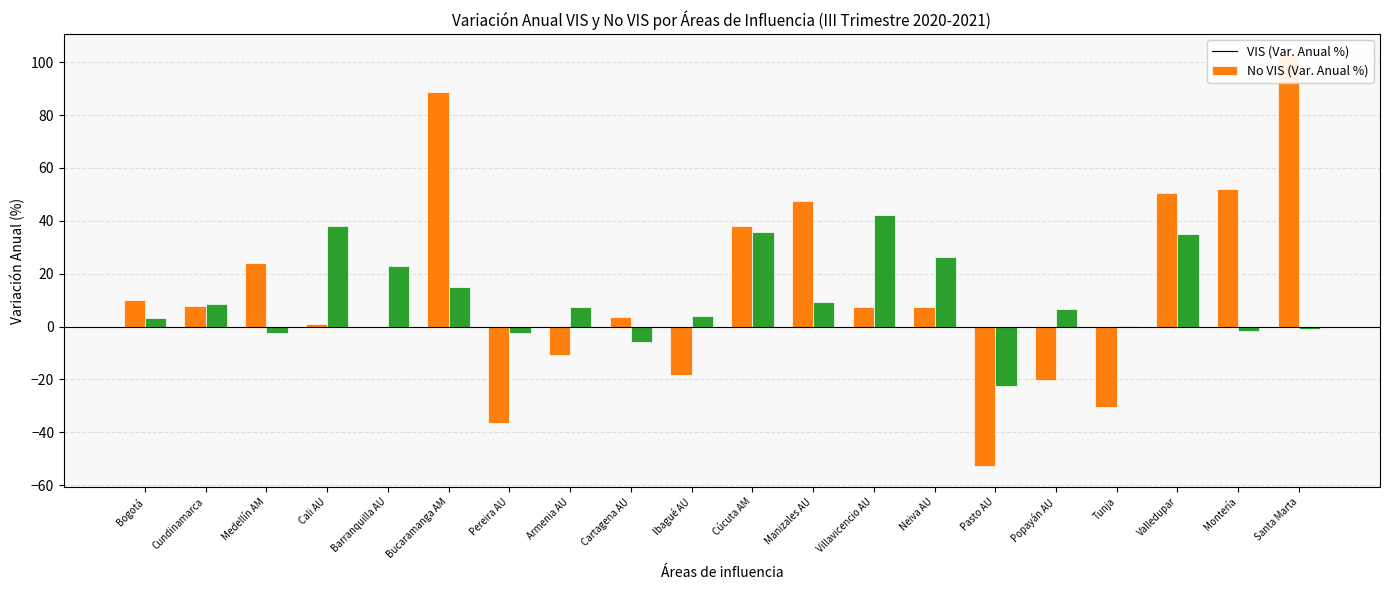

Which has a higher value, Medellín AM or Valledupar?

Valledupar